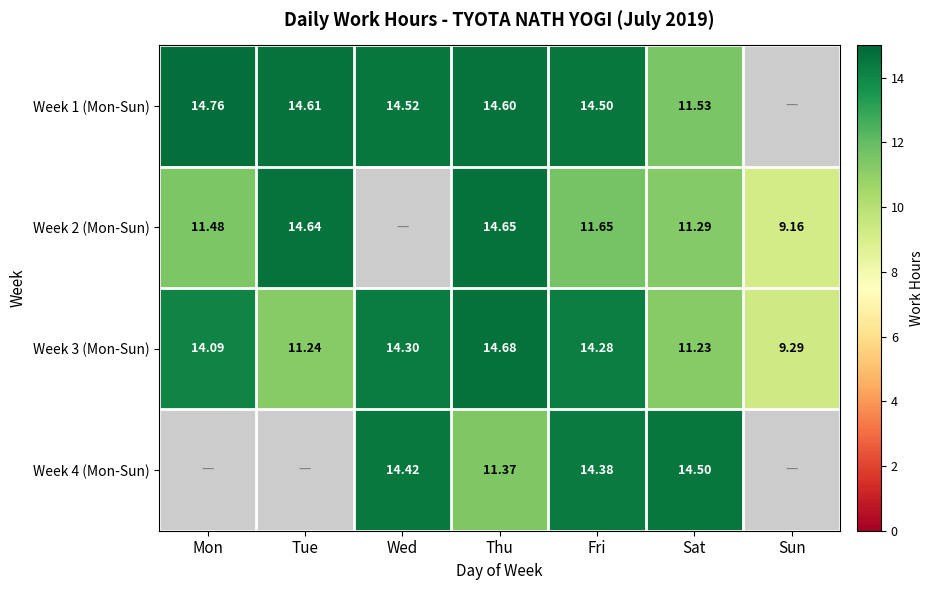

Is the value of Week 3 (Mon-Sun) at Mon greater than the value of Week 2 (Mon-Sun) at Sun?

Yes